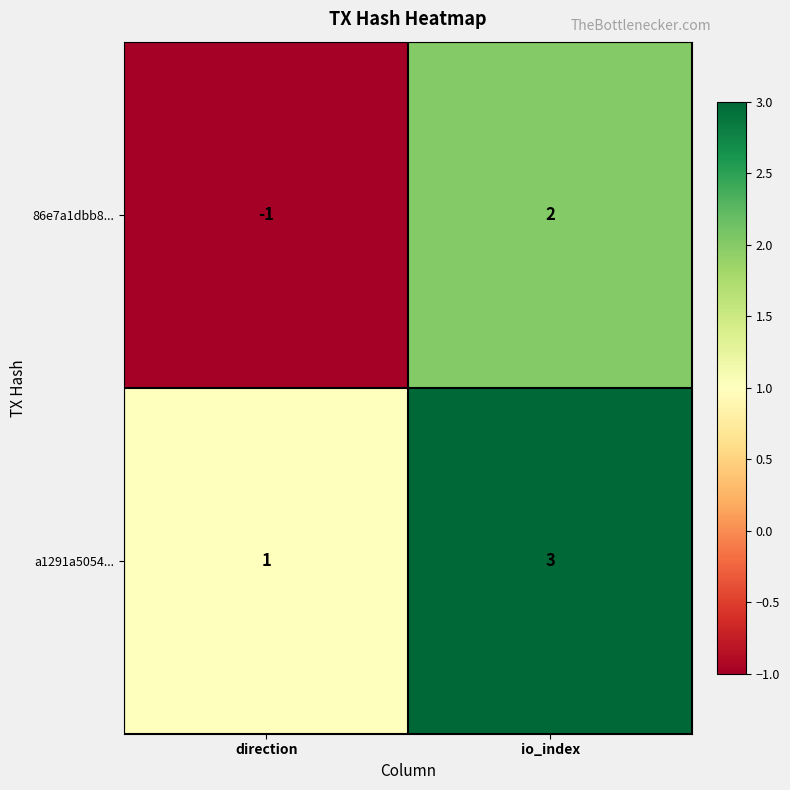

Which series has the largest range (max minus min)?

86e7a1dbb8...